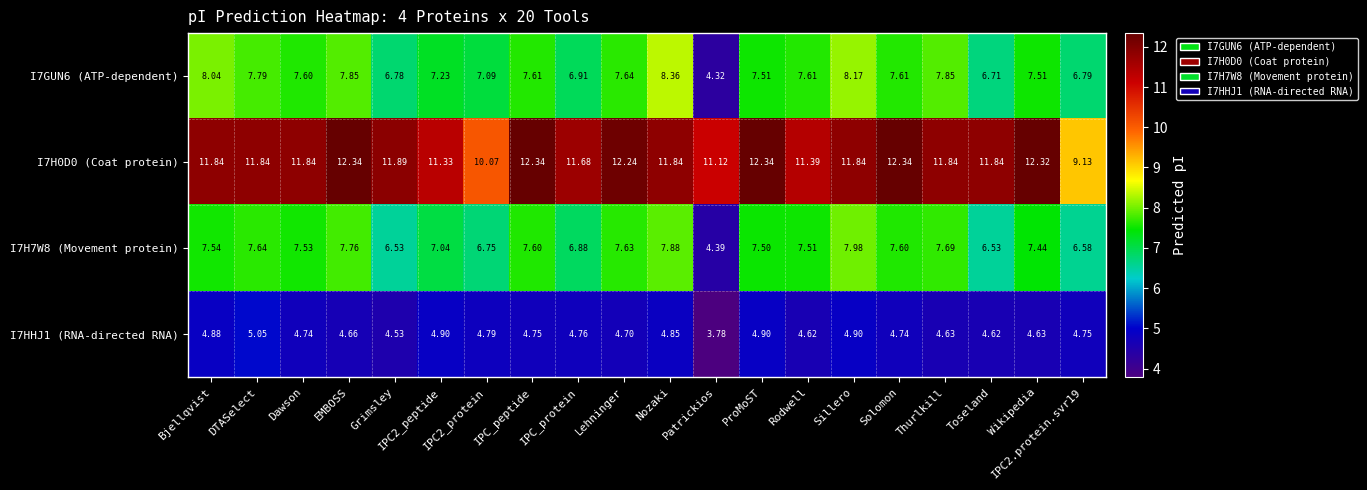

At which label does I7HHJ1 (RNA-directed RNA) reach its minimum?

Patrickios